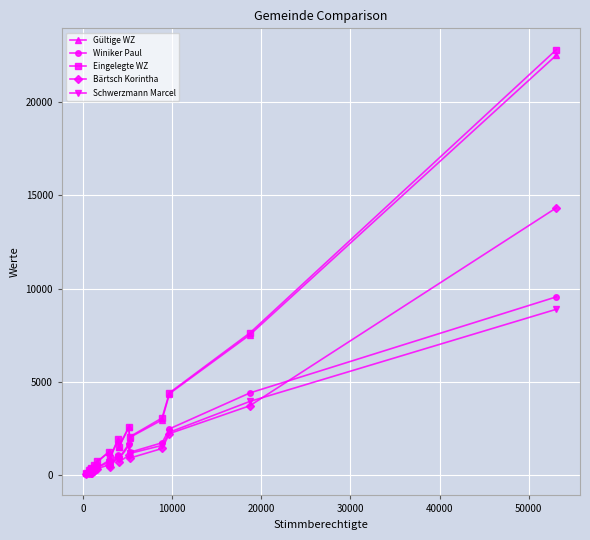

True or false: Schwerzmann Marcel has more than 1 interior local peaks.

True